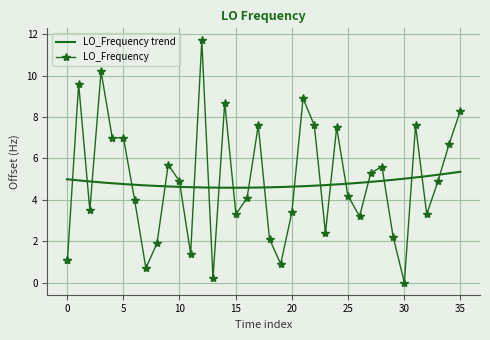

What is the highest value of the LO_Frequency series?

11.7